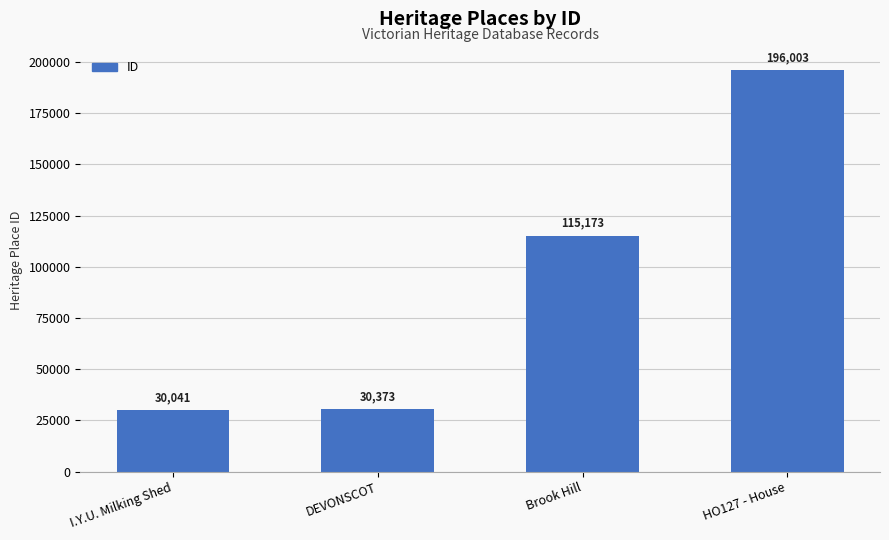

Reading left to right, transcribe all the data shown in this chart.

I.Y.U. Milking Shed=30041	DEVONSCOT=30373	Brook Hill=115173	HO127 - House=196003